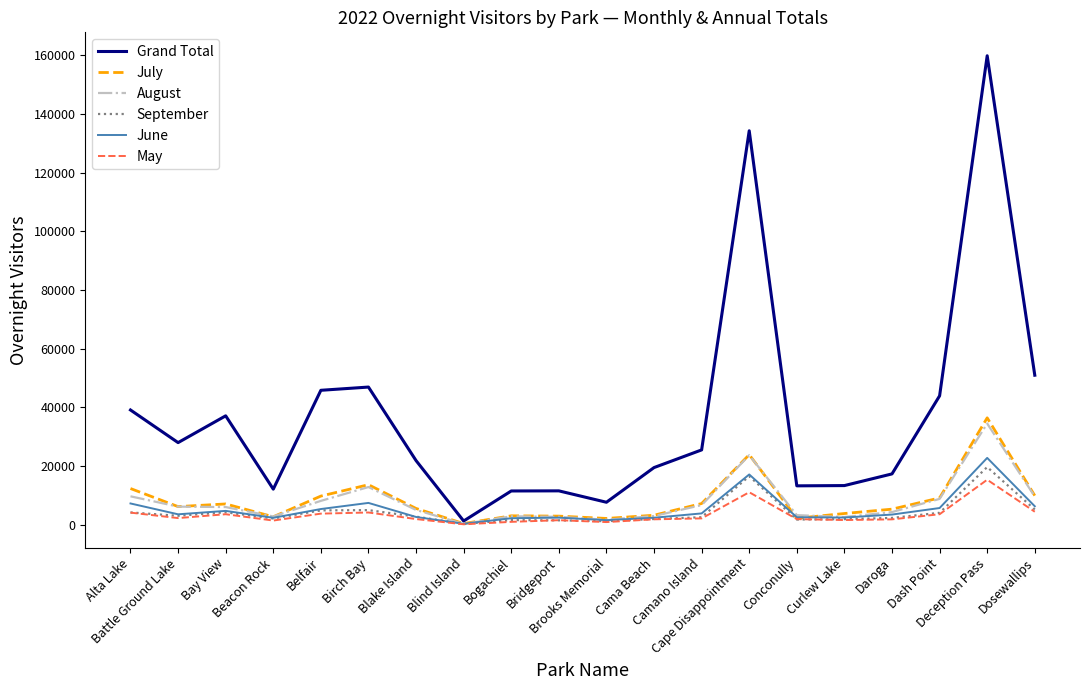

Which series has the largest range (max minus min)?

Grand Total